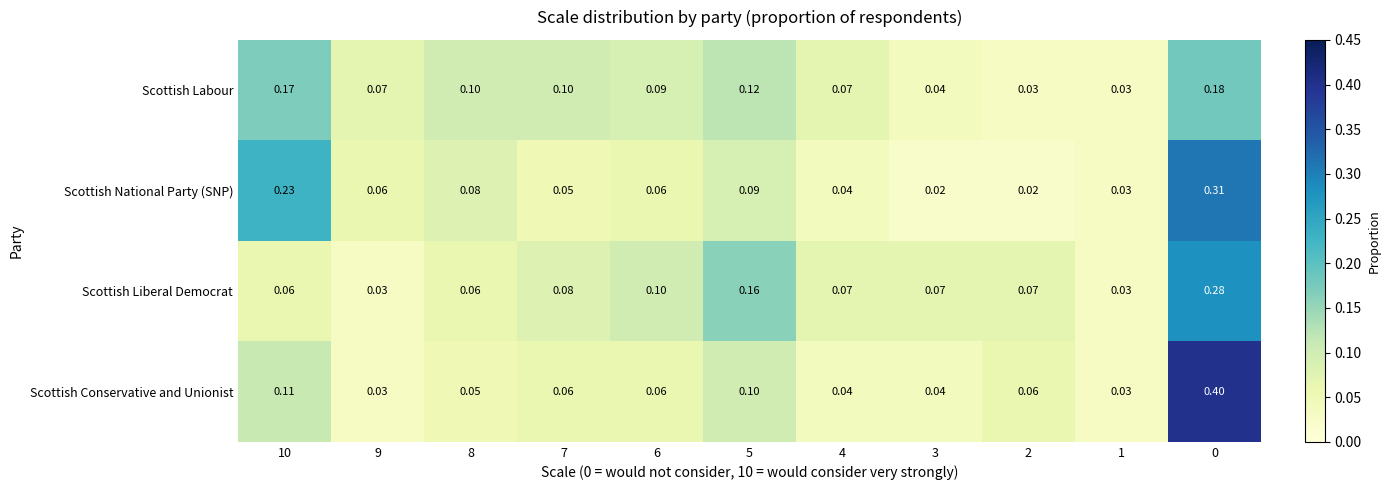

Which series changed the most between 9 and 0?

Scottish Conservative and Unionist